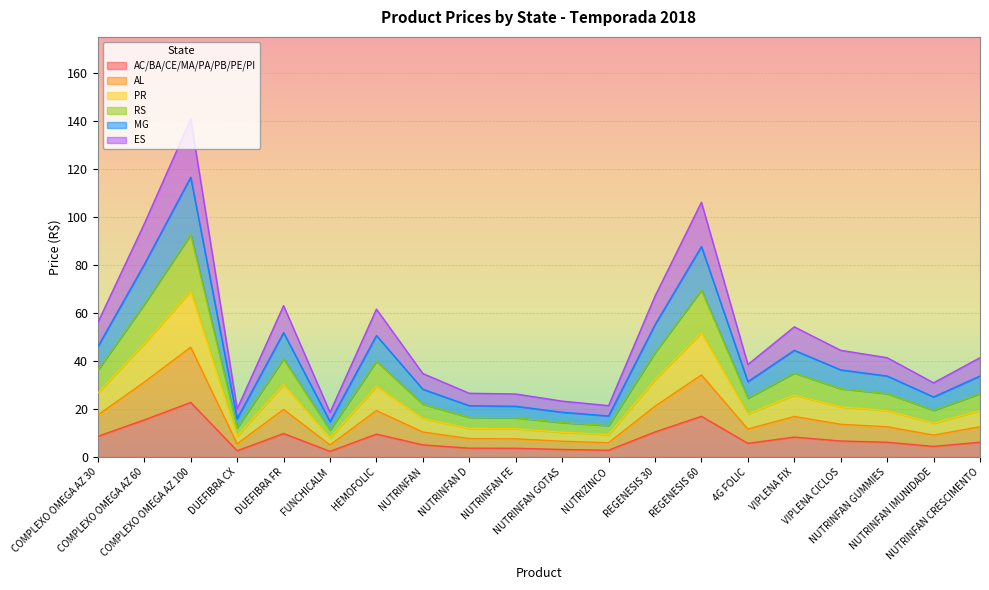

Reading left to right, list all the values displayed in this chart.

AC/BA/CE/MA/PA/PB/PE/PI: 8.6	15.4	22.7	2.6	9.8	2.3	9.5	5.0	3.7	3.6	3.1	2.8	10.4	16.9	5.7	8.3	6.7	6.1	4.4	6.1
AL: 17.5	31.2	45.7	5.5	19.8	5.0	19.3	10.4	7.6	7.5	6.6	5.9	21.1	34.2	11.6	16.9	13.6	12.6	9.1	12.6
PR: 26.7	47.2	69.0	8.7	30.2	7.9	29.4	16.0	11.9	11.8	10.3	9.3	32.1	51.7	17.9	25.7	20.9	19.3	14.1	19.3
RS: 36.2	63.6	92.6	12.1	40.8	11.2	39.9	22.0	16.5	16.3	14.3	13.1	43.5	69.5	24.5	34.9	28.4	26.4	19.4	26.4
MG: 46.0	80.2	116.6	15.9	51.8	14.7	50.6	28.2	21.4	21.1	18.6	17.1	55.1	87.7	31.3	44.4	36.3	33.7	25.0	33.7
ES: 56.0	97.2	140.8	20.0	63.0	18.6	61.6	34.7	26.5	26.2	23.3	21.4	67.0	106.1	38.5	54.2	44.4	41.4	30.9	41.4